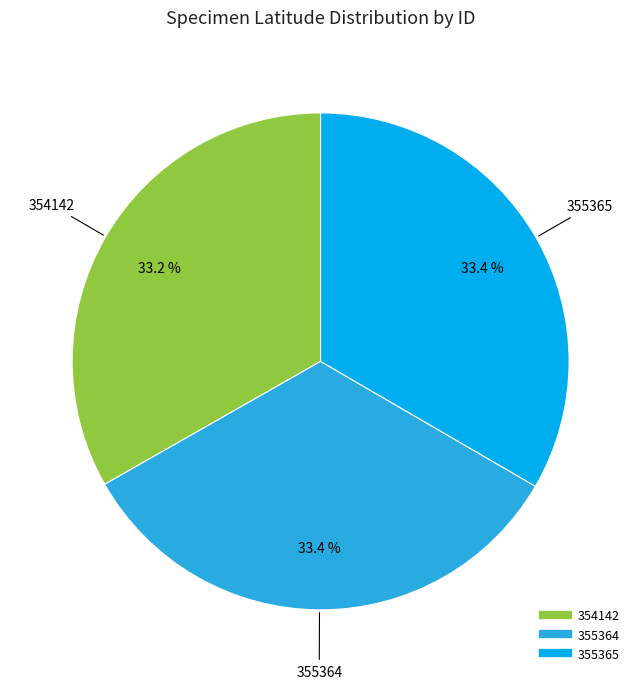

Does 355364 account for over 50% of the chart?

No